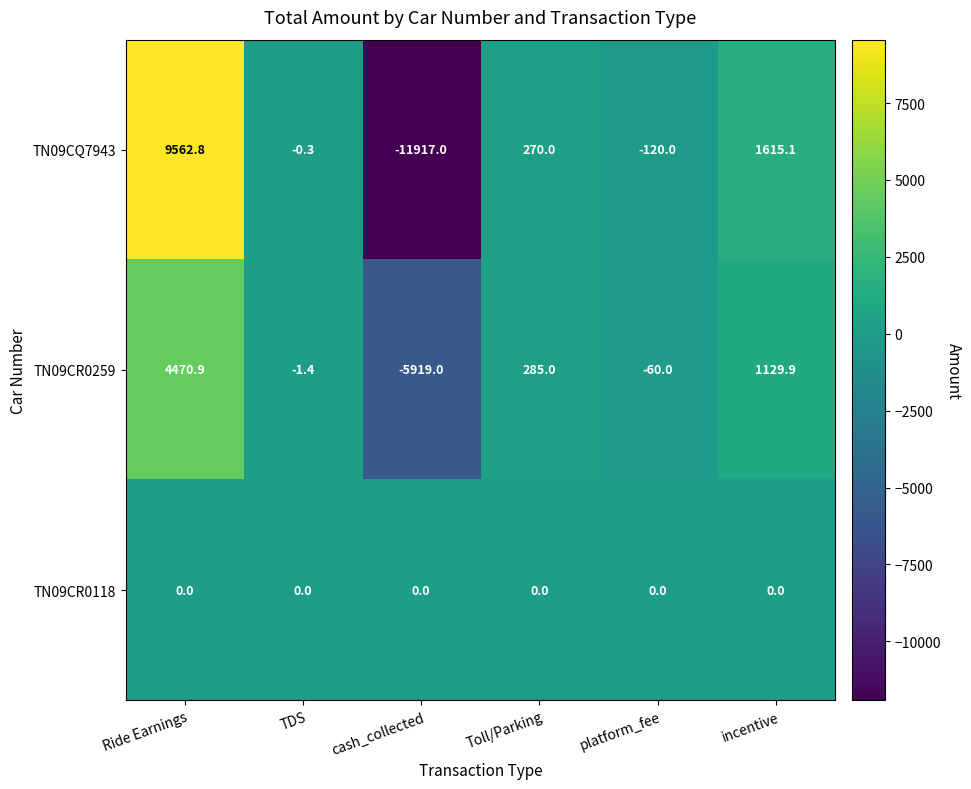

What is the smallest value displayed?

-11917.0